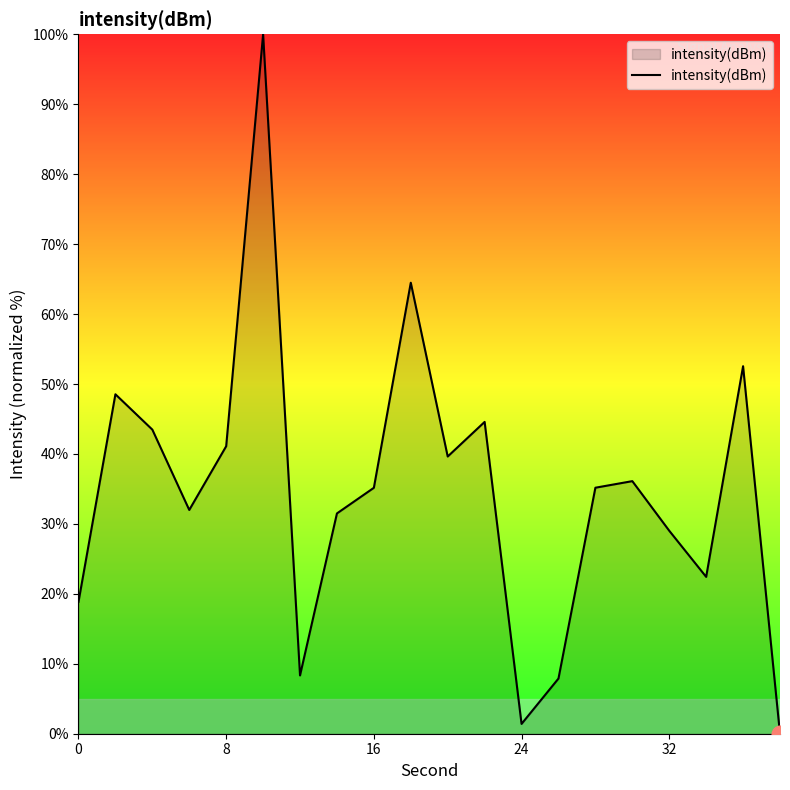

What is the difference between the maximum and minimum values?

100.0